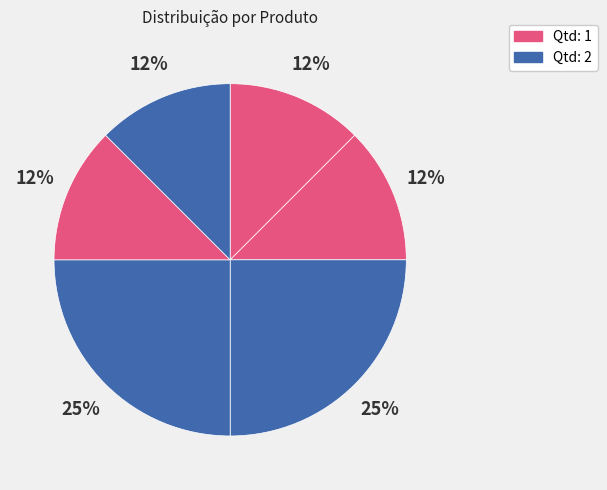

How many segments does this pie chart have?

6